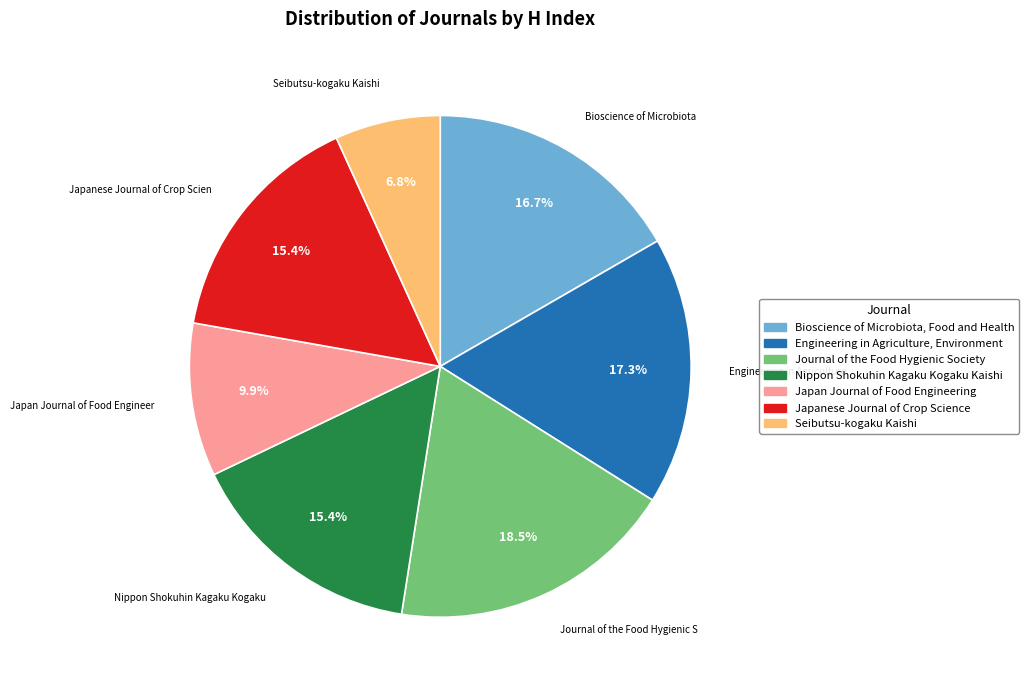

What percentage is the Japan Journal of Food Engineering slice, to the nearest percent?

10%